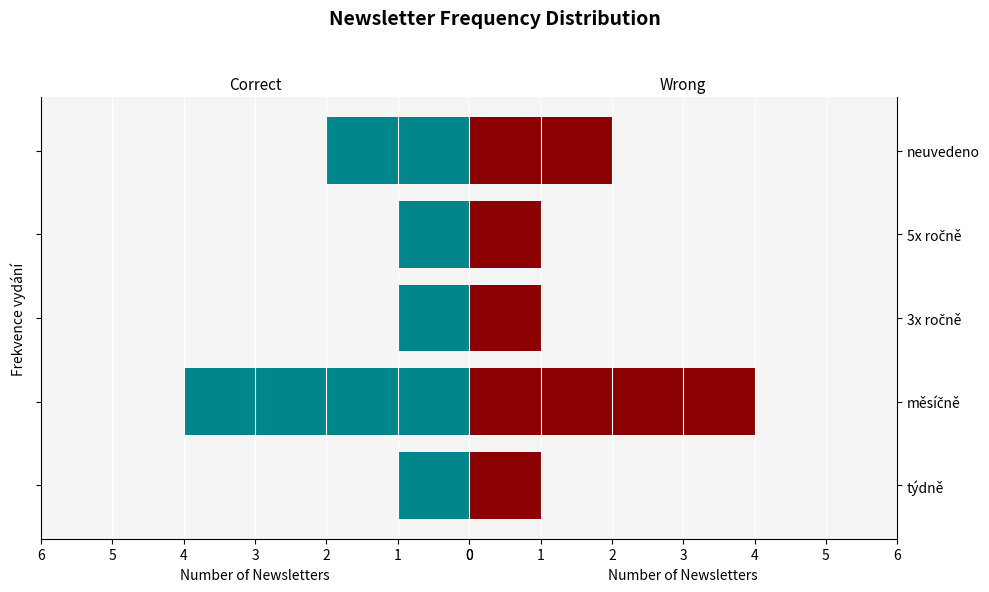

What is the ratio of the value at týdně to the value at 3x ročně?

1.0